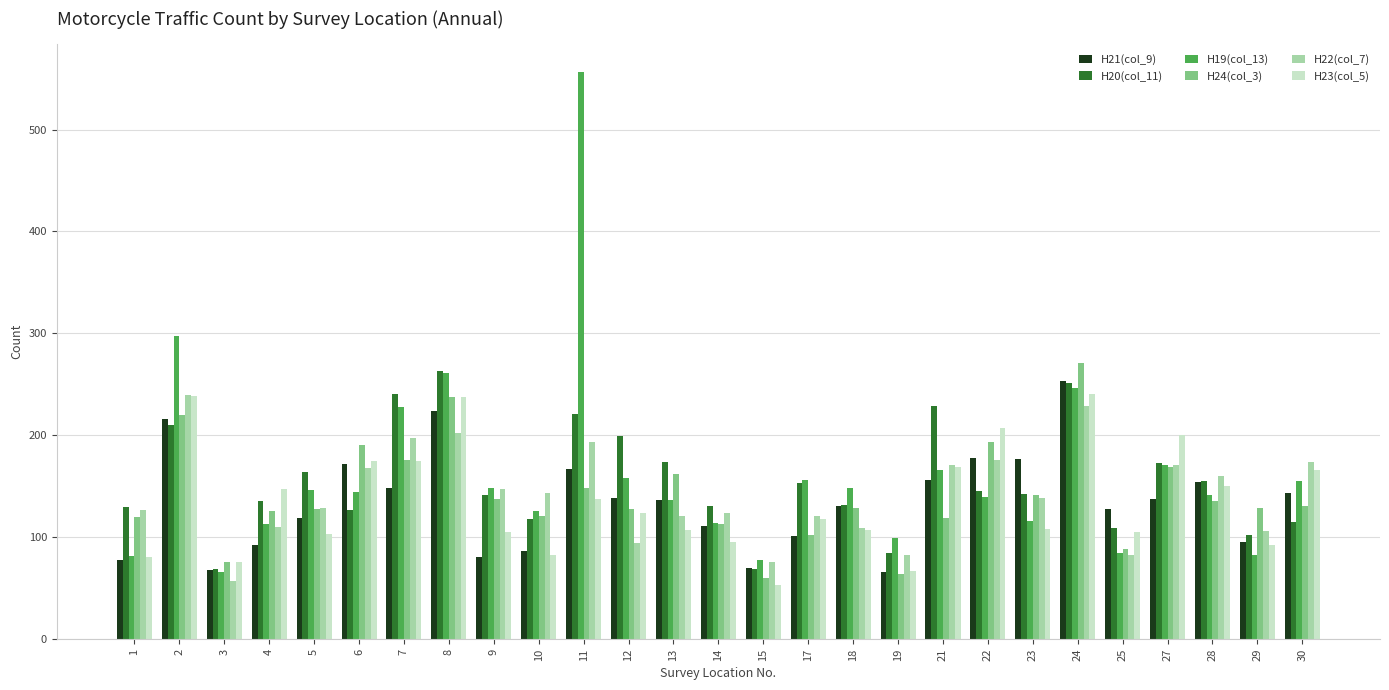

Is it true that H23(col_5) equals 116 at 7?

False